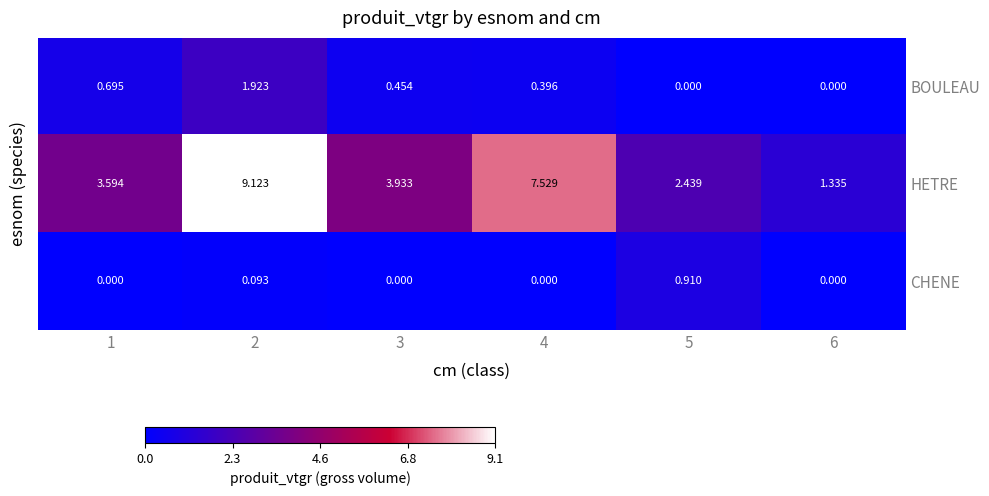

Which series has the largest range (max minus min)?

HETRE